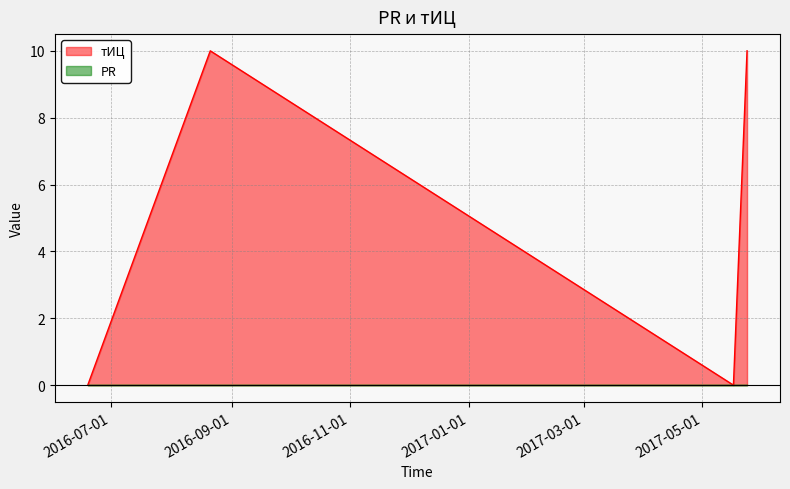

How many interior local peaks (higher than both neighbors) does the data have?

1